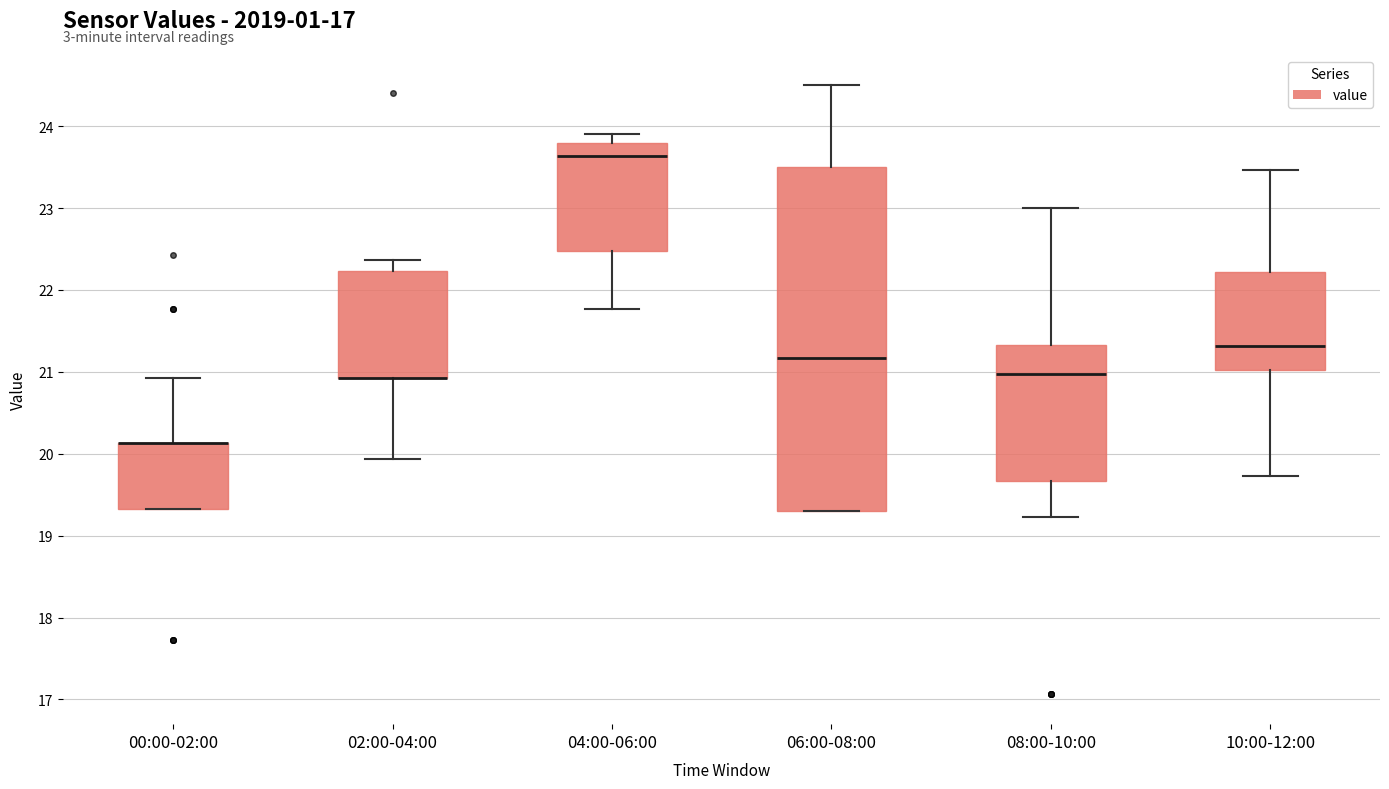

Reading left to right, read every box against the y-axis: the position of its median line, the range the box covers, and the ends of its whiskers. The values are not printed on the chart, so give them approximately, as read against the axis.

00:00-02:00: median 20.1 (drawn on the box's upper edge), box 19.3 to 20.1, whiskers 19.3 to 20.9
02:00-04:00: median 20.9 (drawn on the box's lower edge), box 20.9 to 22.2, whiskers 19.9 to 22.4
04:00-06:00: median 23.6, box 22.5 to 23.8, whiskers 21.8 to 23.9
06:00-08:00: median 21.2, box 19.3 to 23.5, whiskers 19.3 to 24.5
08:00-10:00: median 21.0, box 19.7 to 21.3, whiskers 19.2 to 23.0
10:00-12:00: median 21.3, box 21.0 to 22.2, whiskers 19.7 to 23.5